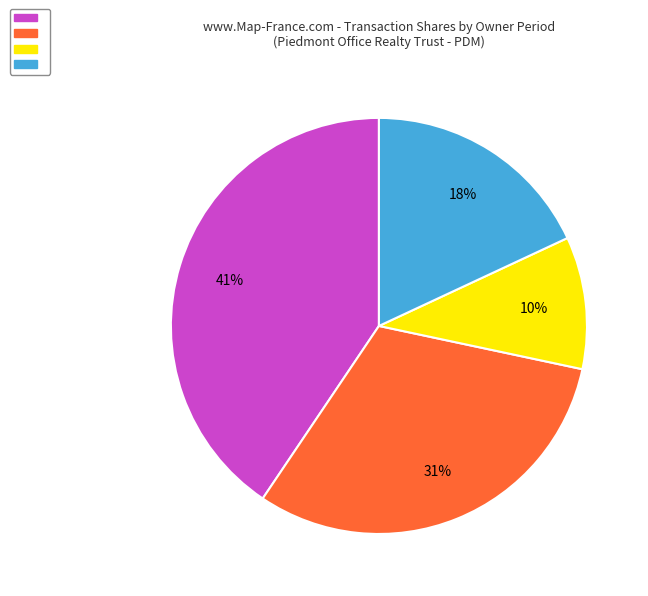

To the nearest percent, what is the average slice percentage?

25%